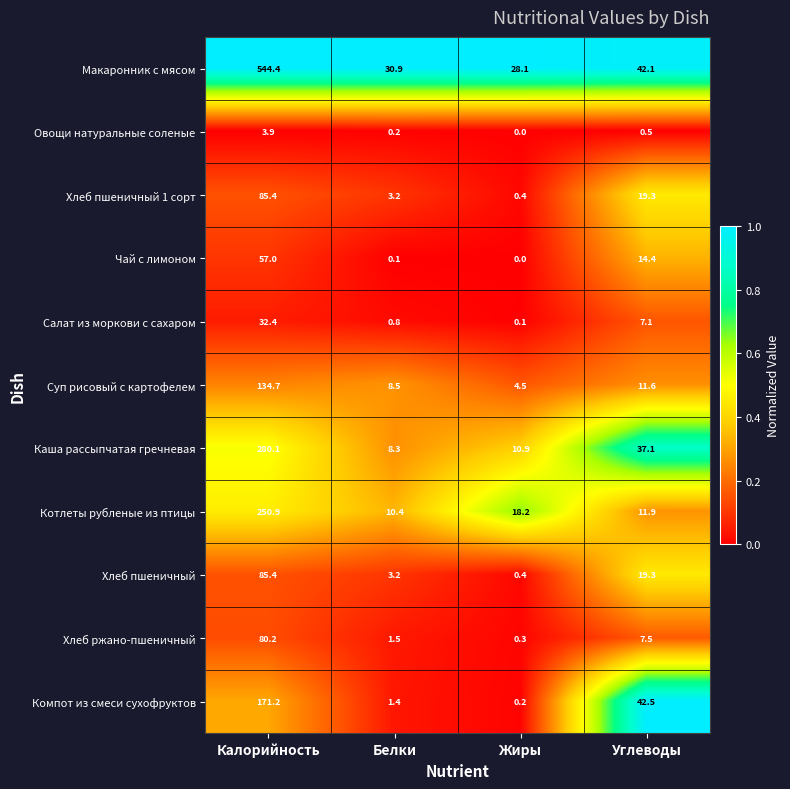

What is the difference between the second highest and second lowest values in the Хлеб пшеничный series?

16.1